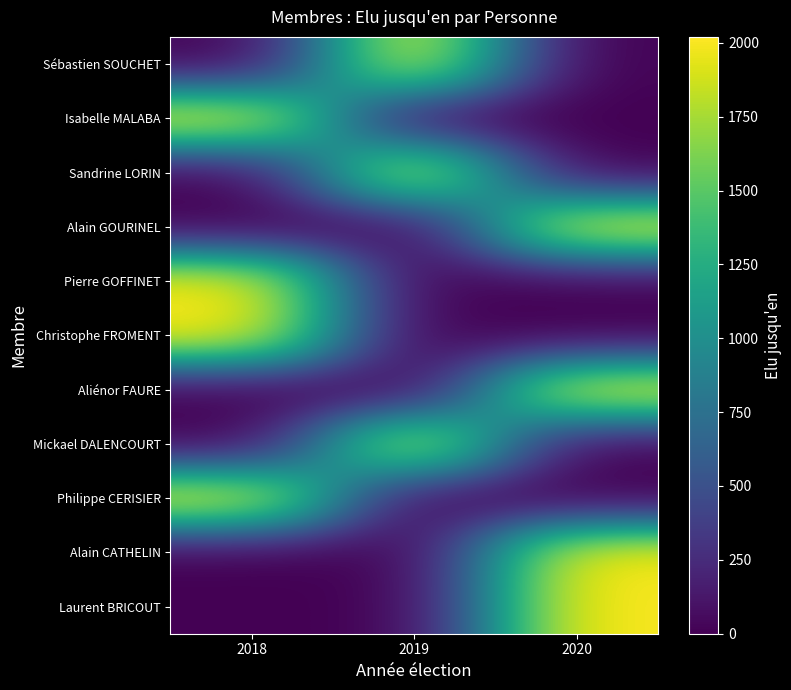

Which category has the lowest value across all series?

2018